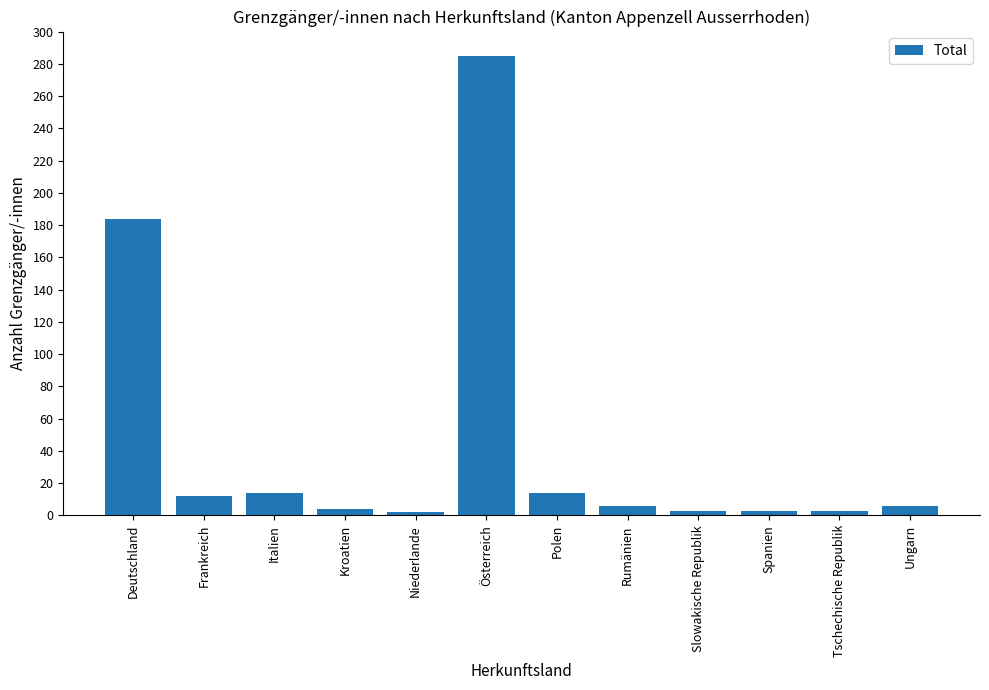

At which label does the data first exceed 6?

Deutschland